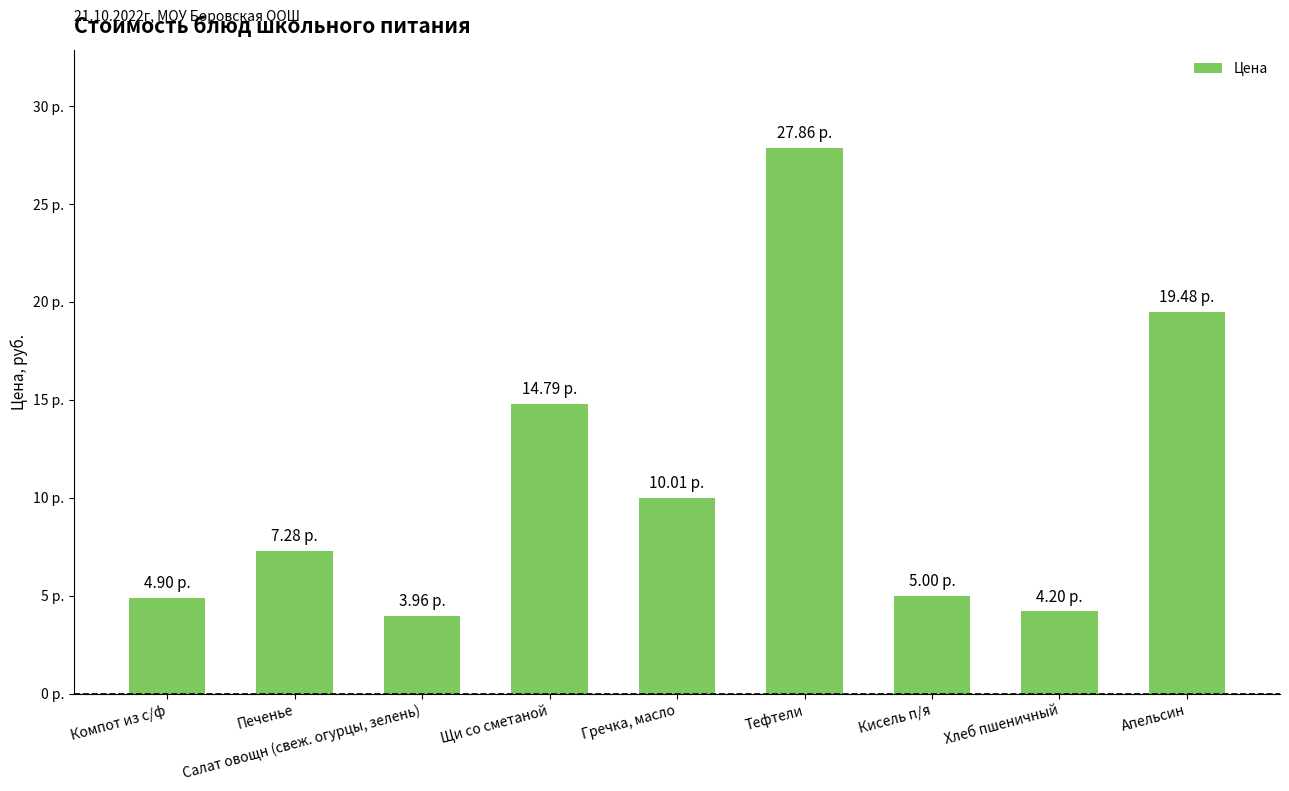

At which category does the chart reach its minimum across all series?

Салат овощн (свеж. огурцы, зелень)